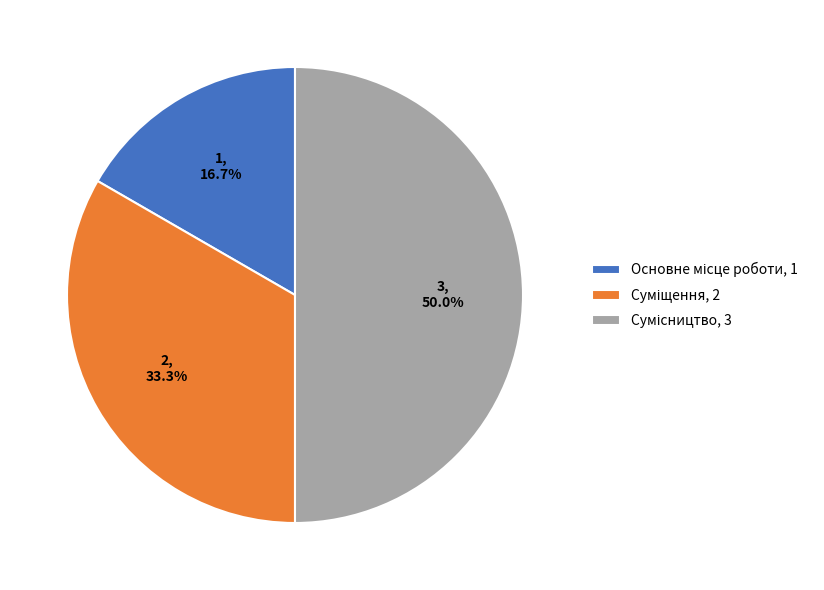

Count the number of slices in the pie.

3